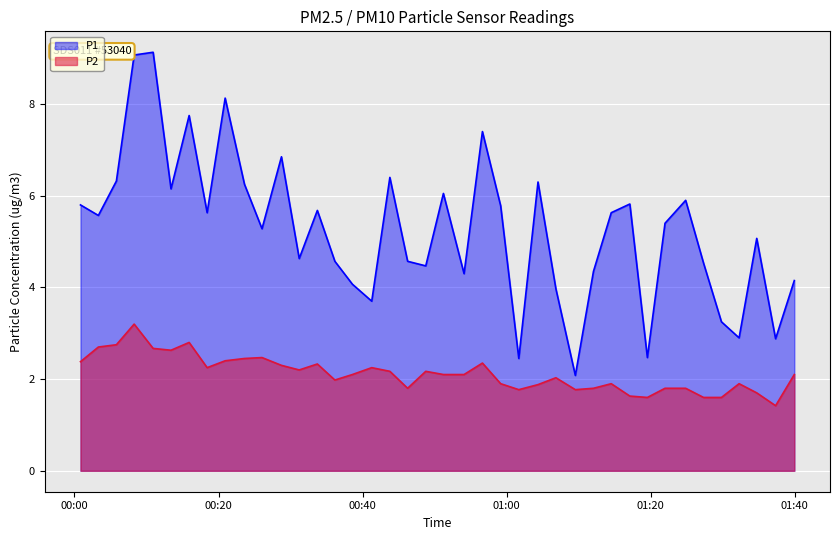

List the series in order of their peak value, lowest first.

P2, P1